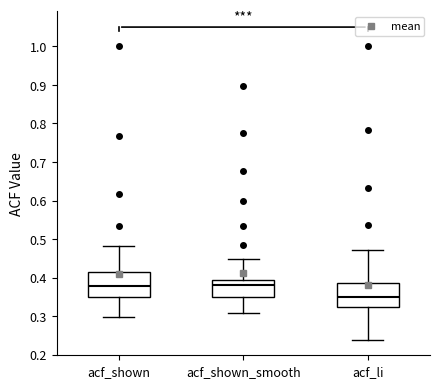

Reading left to right, transcribe this box plot: for each box, give where its median line is, the range the box spans, and where its two whiskers end, as read against the y-axis. The values are not printed on the chart, so give them approximately, as read against the axis.

acf_shown: median 0.38, box 0.35 to 0.42, whiskers 0.30 to 0.48
acf_shown_smooth: median 0.38, box 0.35 to 0.40, whiskers 0.31 to 0.45
acf_li: median 0.35, box 0.32 to 0.39, whiskers 0.24 to 0.47